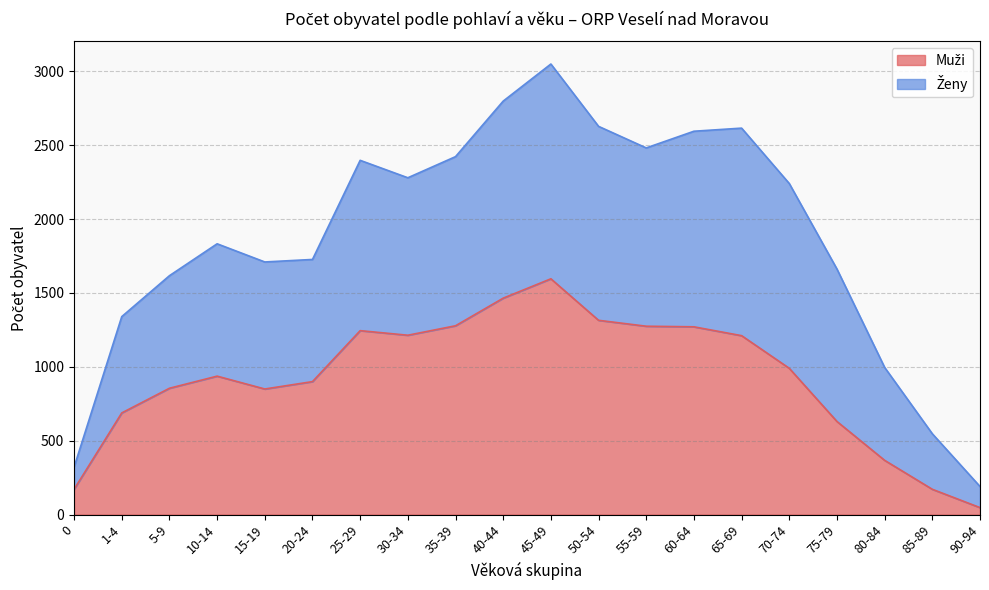

At which category does Muži reach its first local peak?

10-14